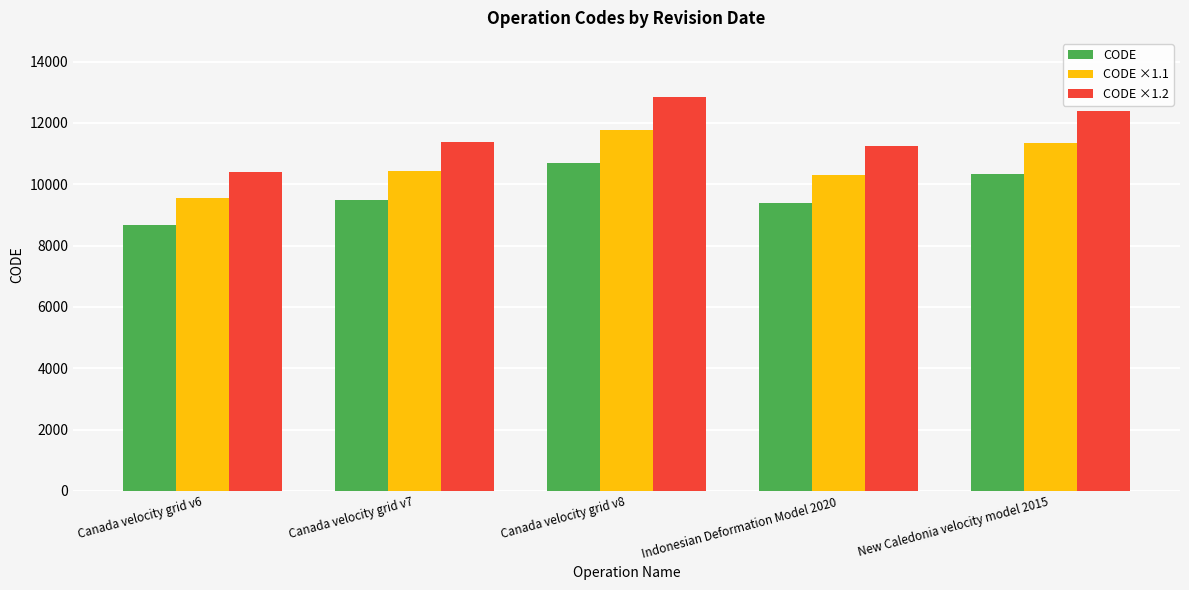

What is the difference between the highest and lowest values at Canada velocity grid v7?

1897